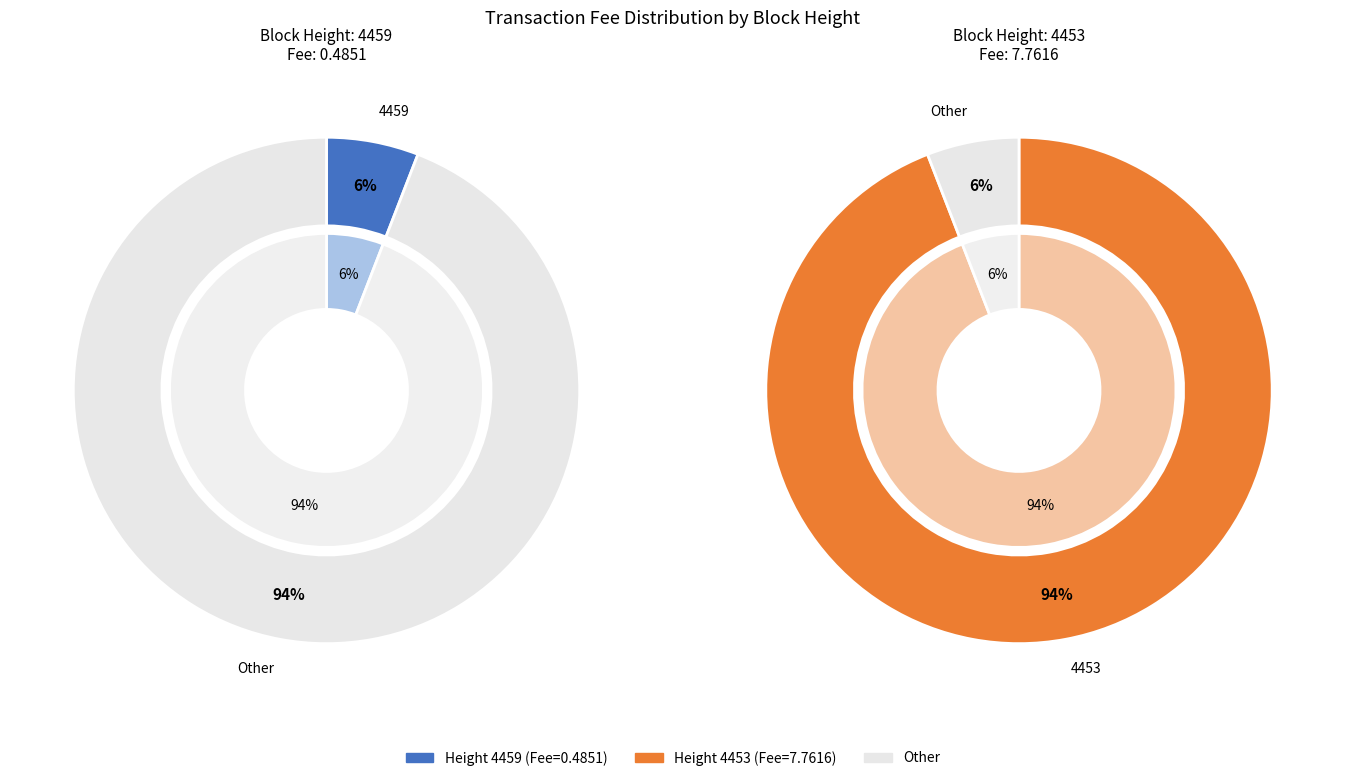

The 4459 slice represents 1% of the pie. True or false?

False